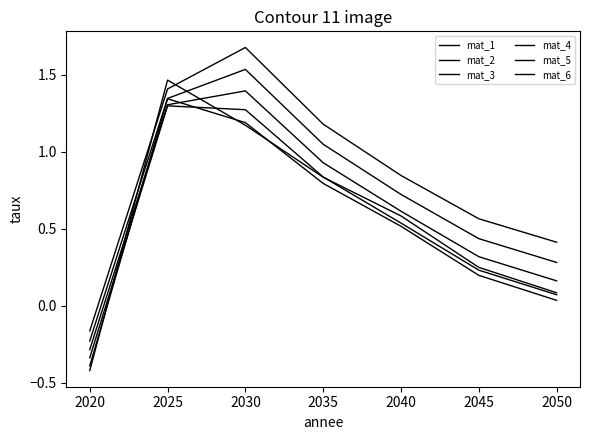

Which series has the largest range (max minus min)?

mat_1